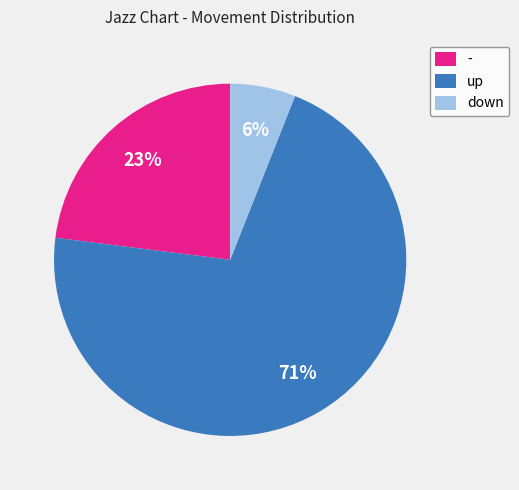

Between - and down, which is larger?

-